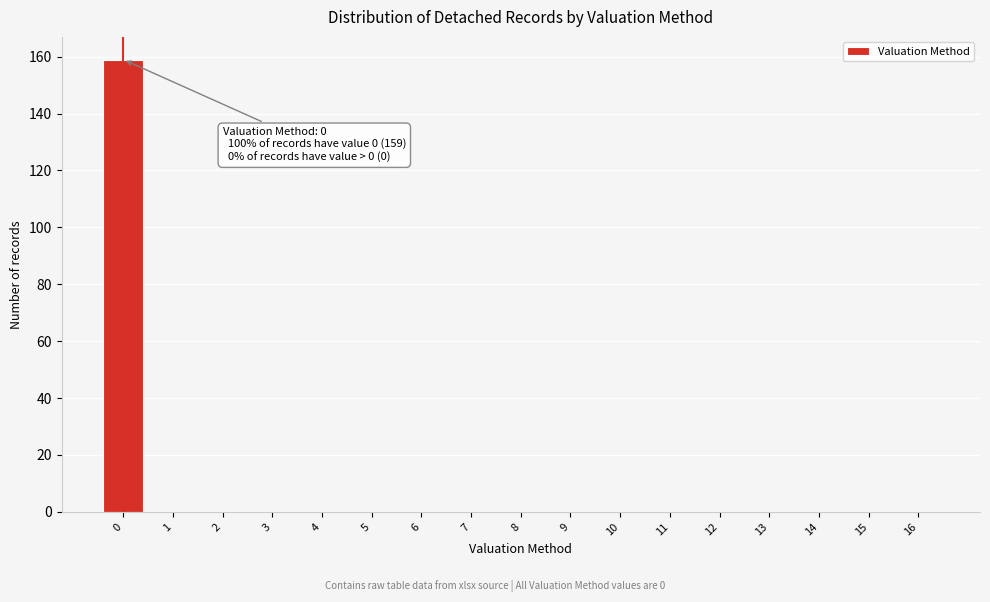

Reading left to right, list all the values displayed in this chart.

0=159	1=0	2=0	3=0	4=0	5=0	6=0	7=0	8=0	9=0	10=0	11=0	12=0	13=0	14=0	15=0	16=0